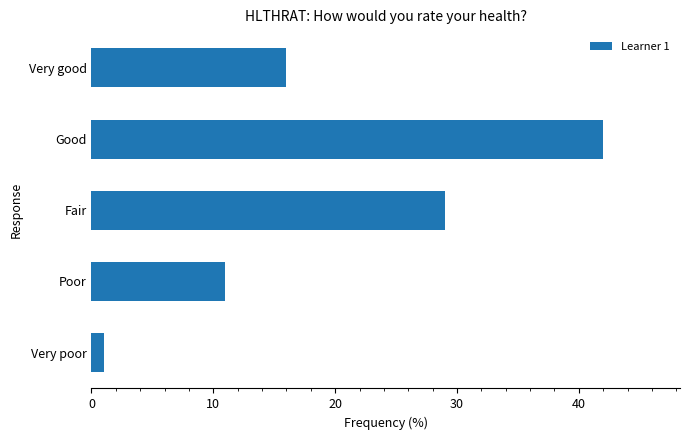

What is the sum of all values?

99